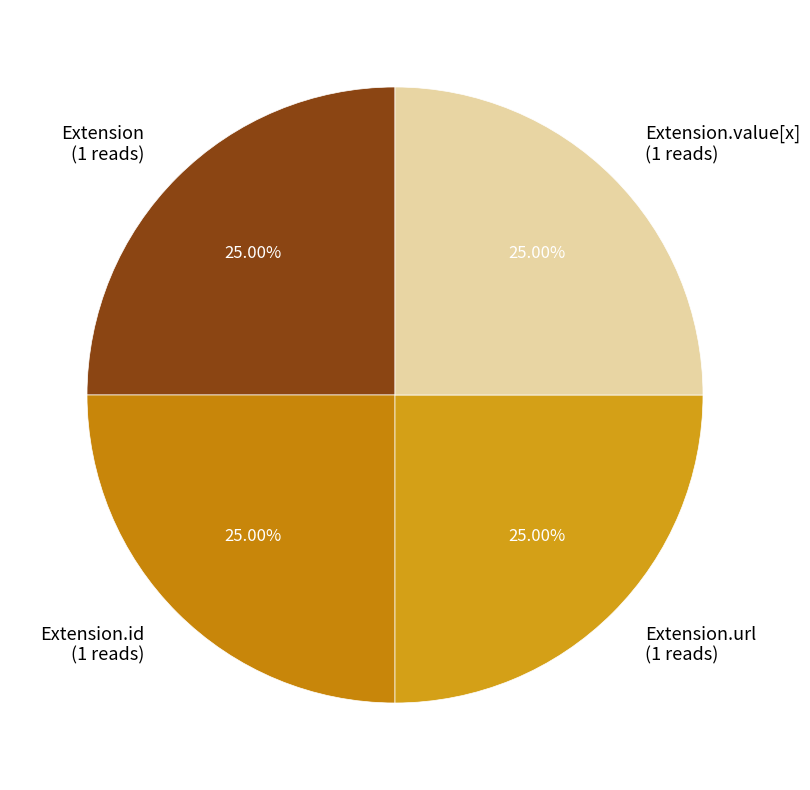

What is the ratio of the value at Extension.value[x] (1 reads) to the value at Extension (1 reads)?

1.0